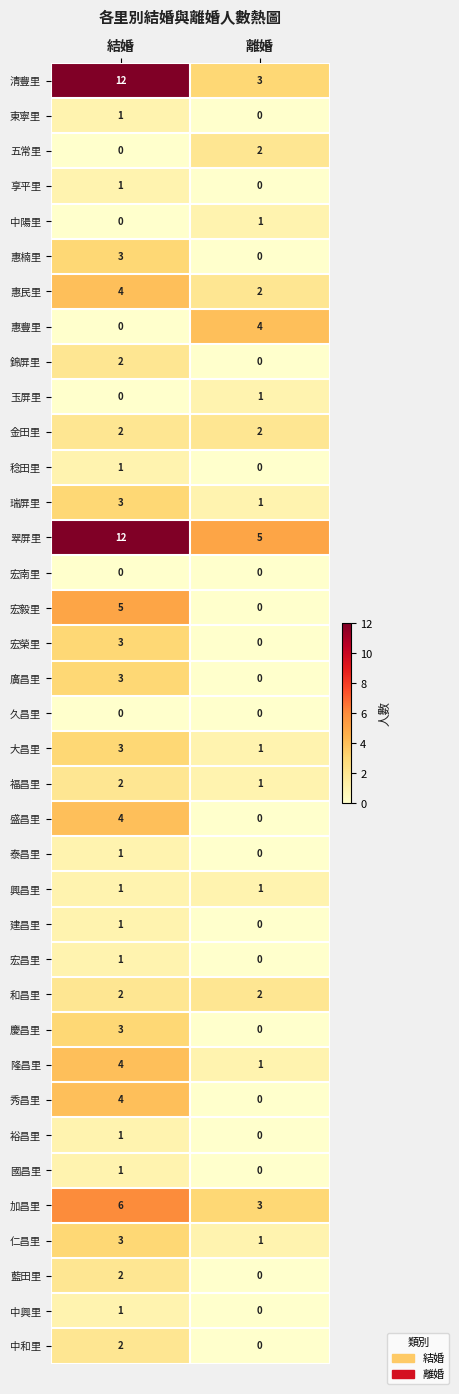

Rank the categories by 惠豐里 value from highest to lowest.

離婚, 結婚